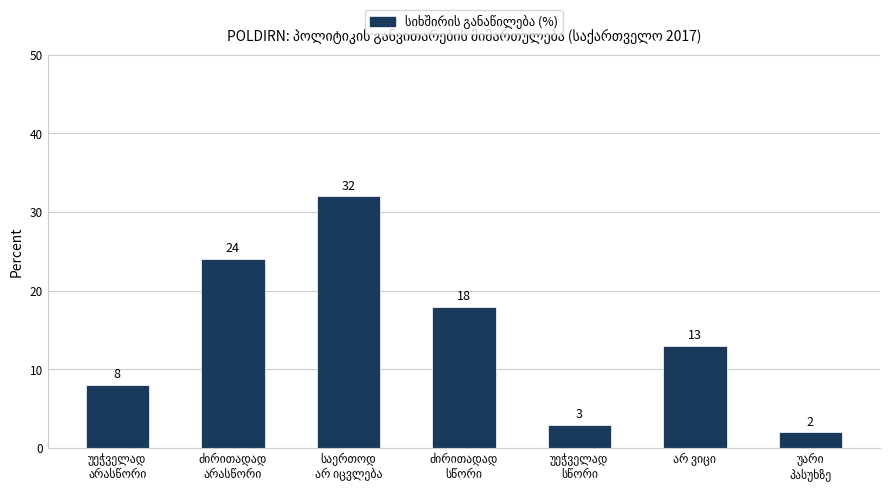

What is the maximum value shown in the chart?

32